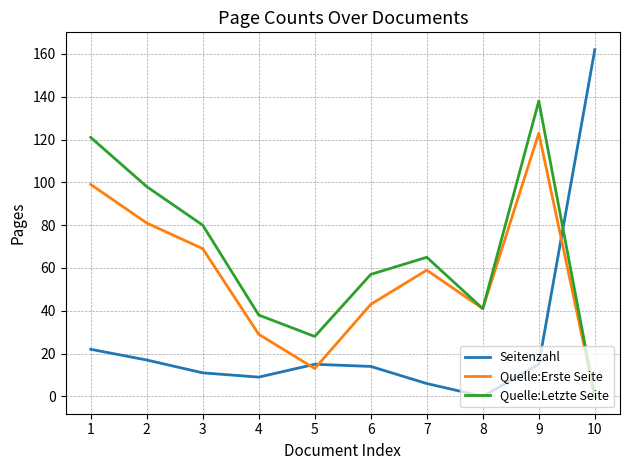

What is the sum of all Quelle:Letzte Seite values?

666